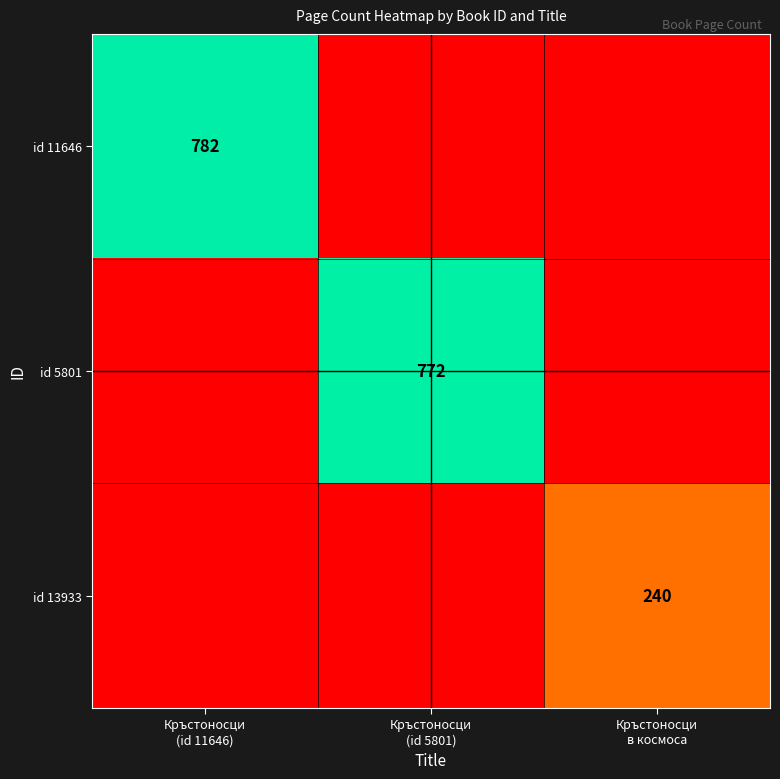

List the series in order of their overall mean, highest first.

id 11646, id 5801, id 13933